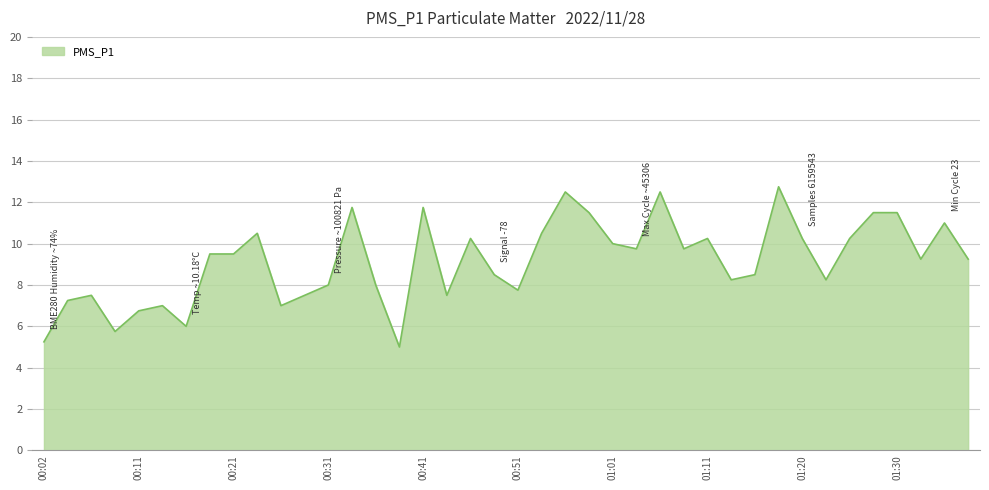

What is the difference between the maximum and second lowest values?

7.5